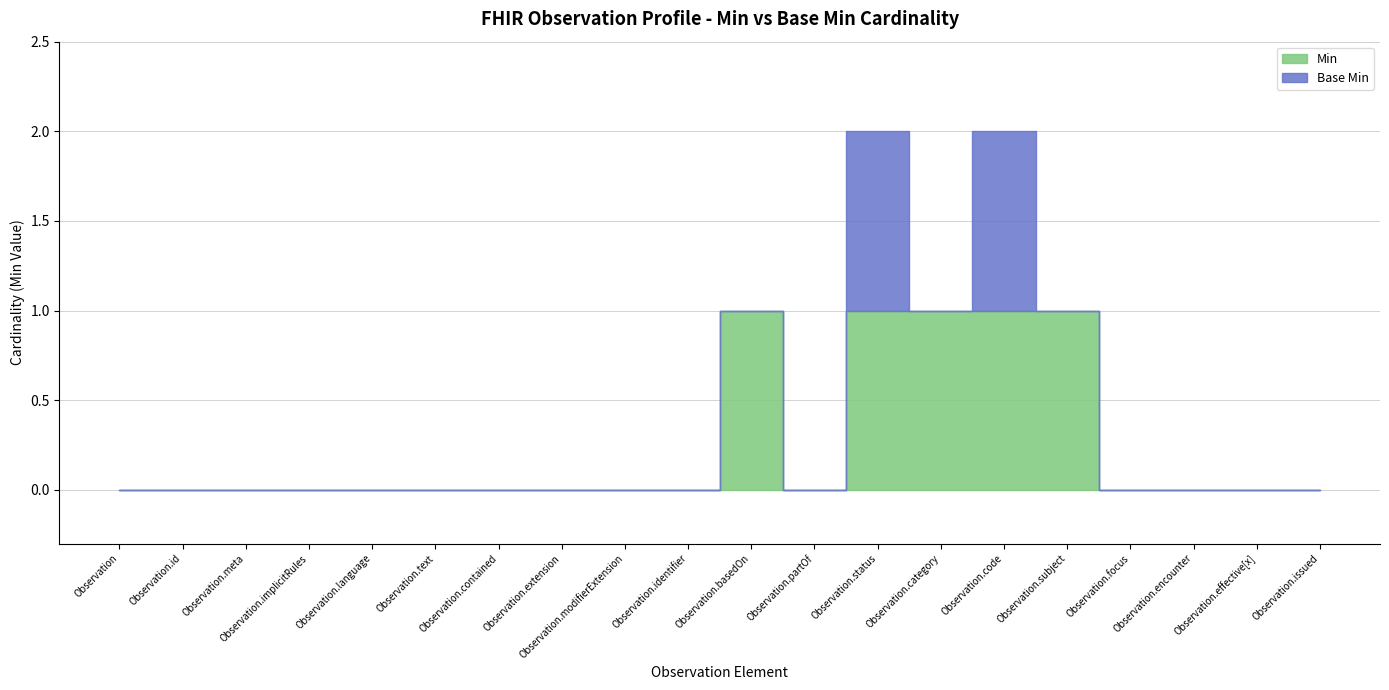

At which label is Base Min closest to 0?

Observation